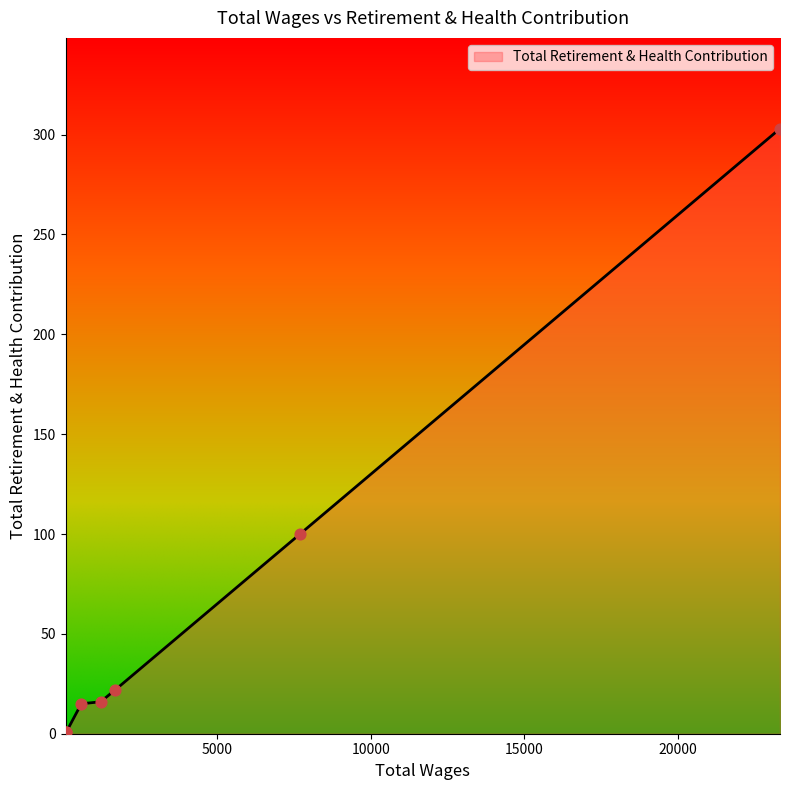

True or false: there are more than 2 points higher than both neighbors.

False